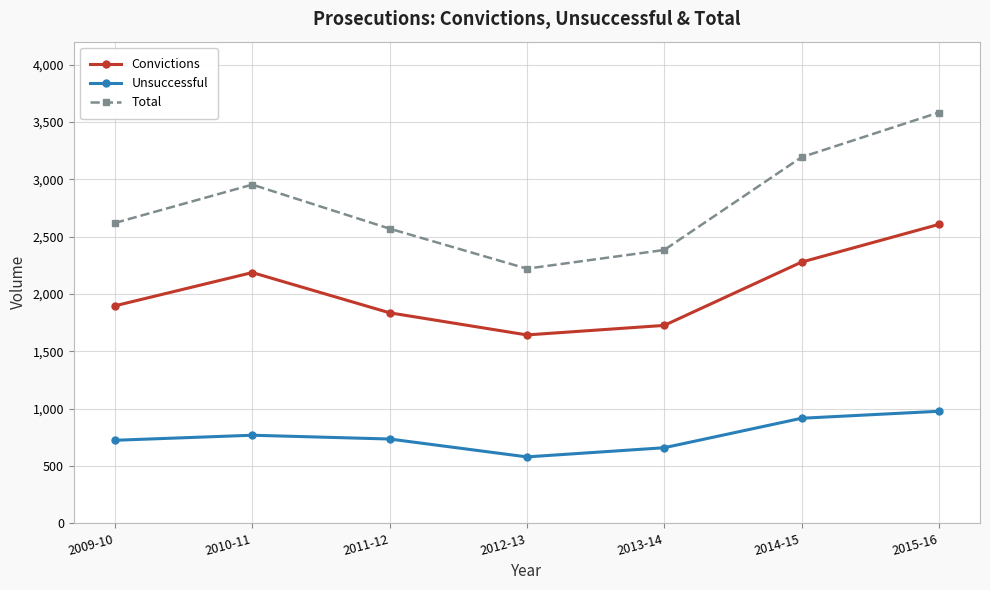

What is the difference between the maximum and minimum values in the Total series?

1362